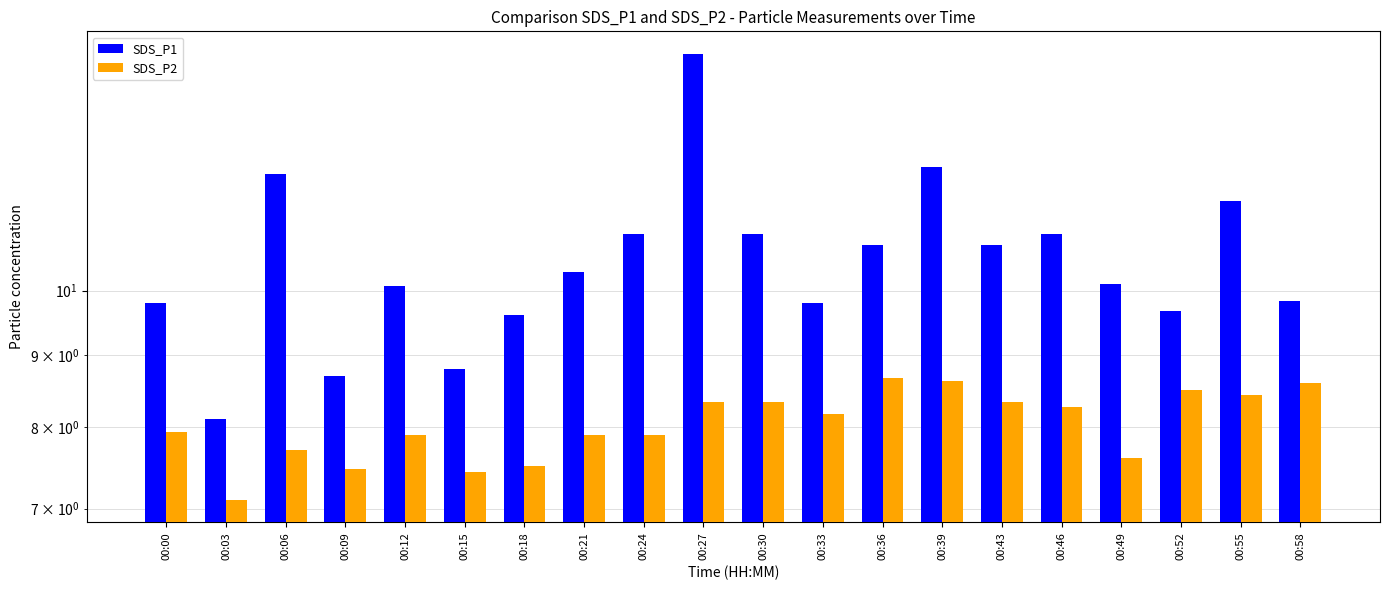

At how many categories does at least one series exceed 10?

12